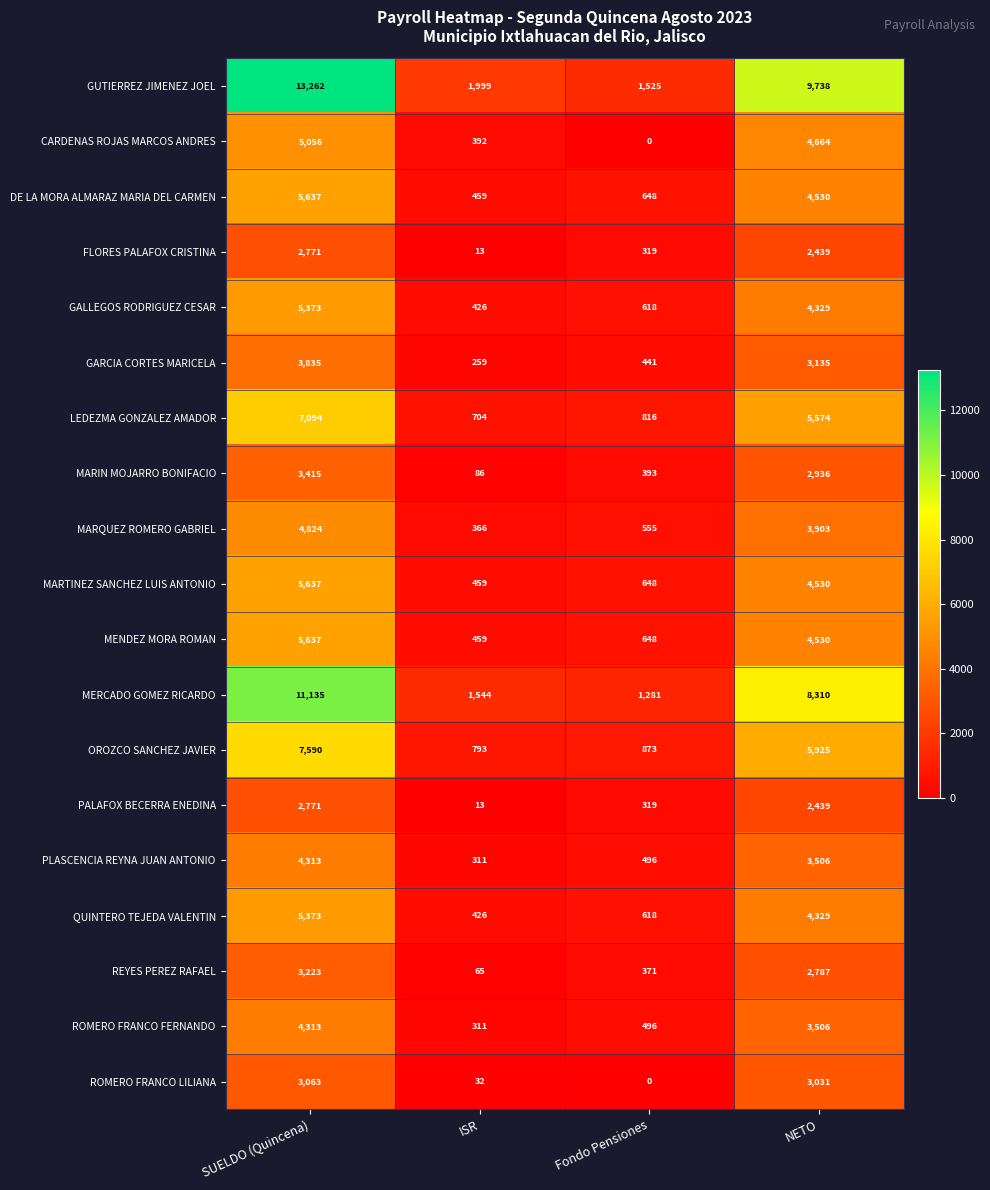

Which label corresponds to the smallest value in the chart?

Fondo Pensiones